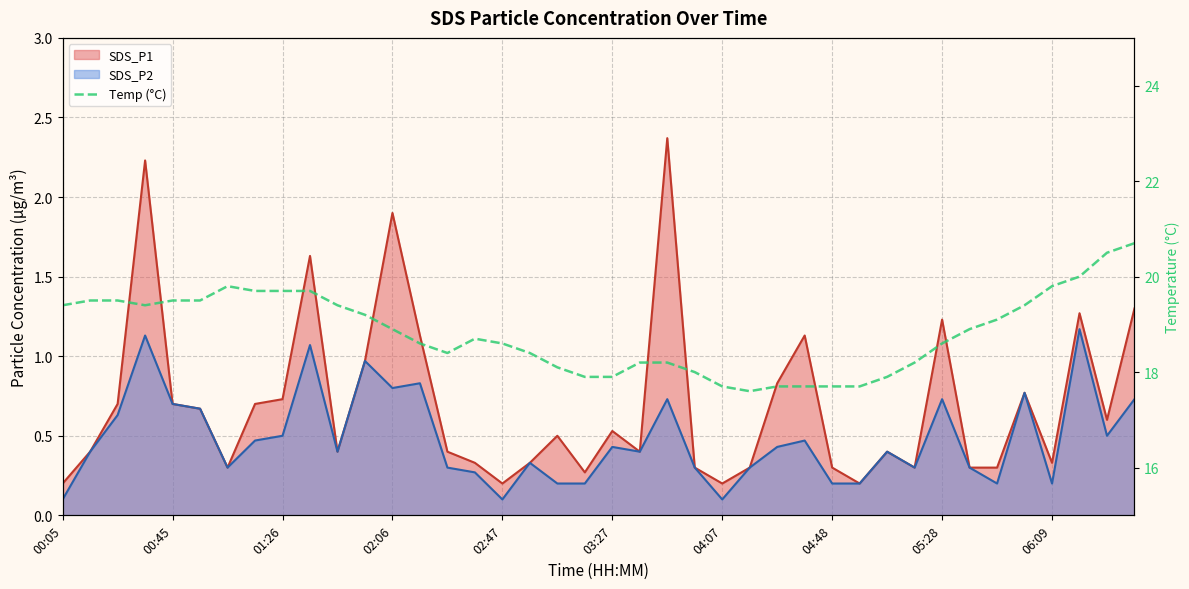

What is the greatest value displayed?

20.7